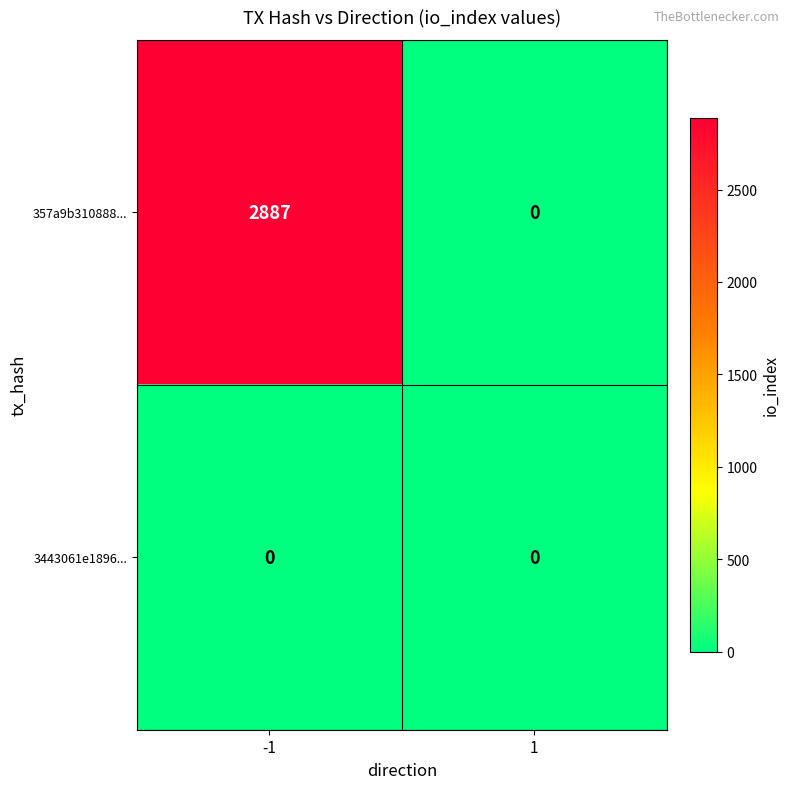

What is the sum of all 357a9b310888... values?

2887